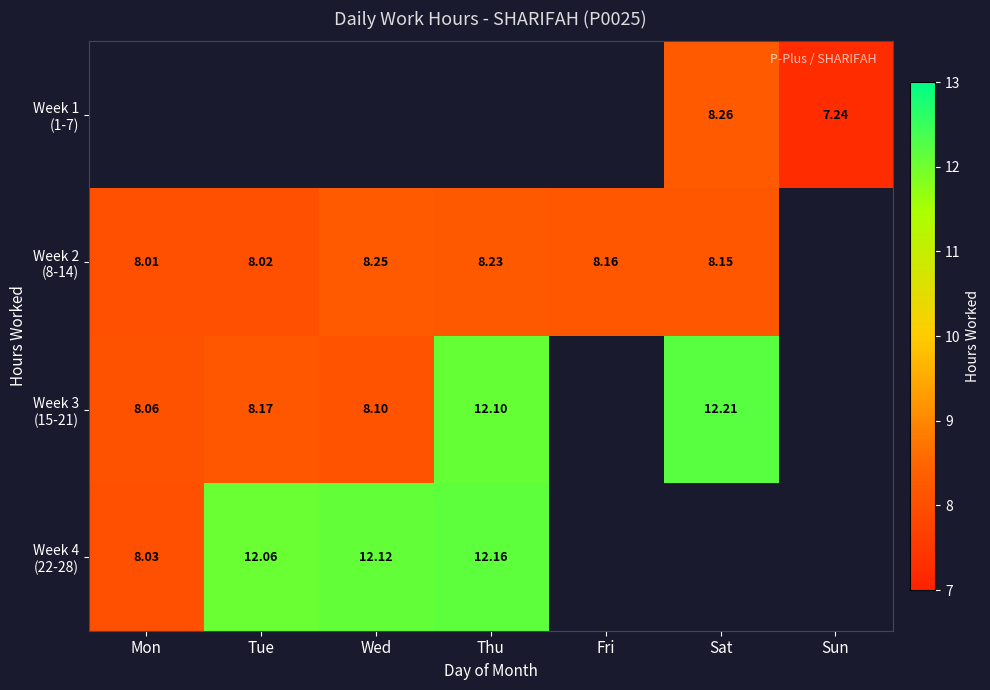

What is the minimum value shown in the chart?

7.2